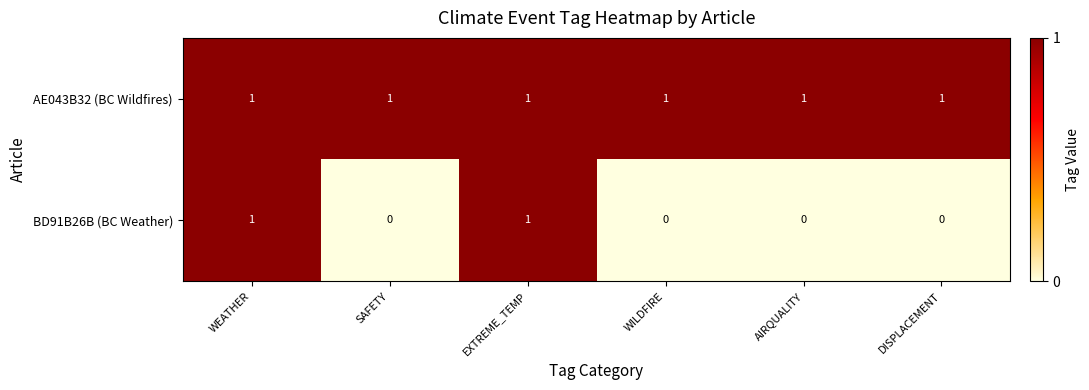

Which series has the largest range (max minus min)?

BD91B26B (BC Weather)